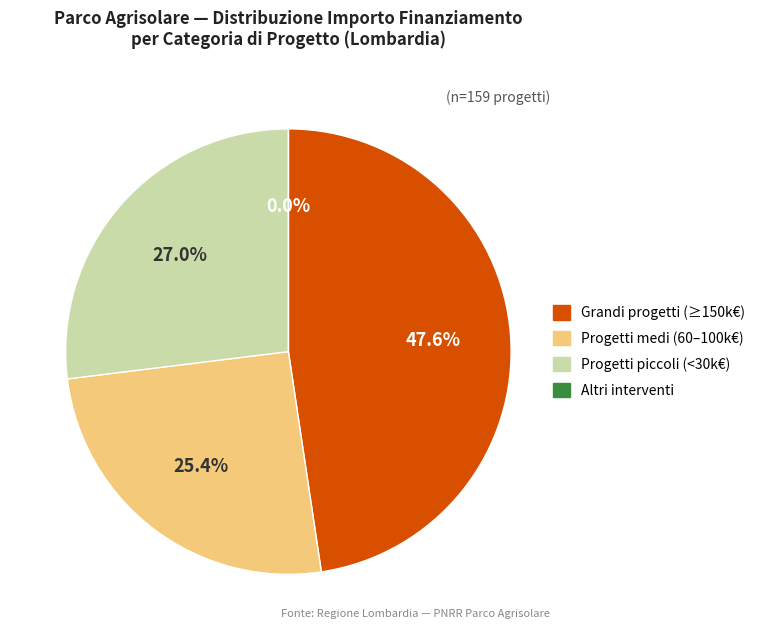

Is it true that PASSIRANO is 23% of the pie?

False